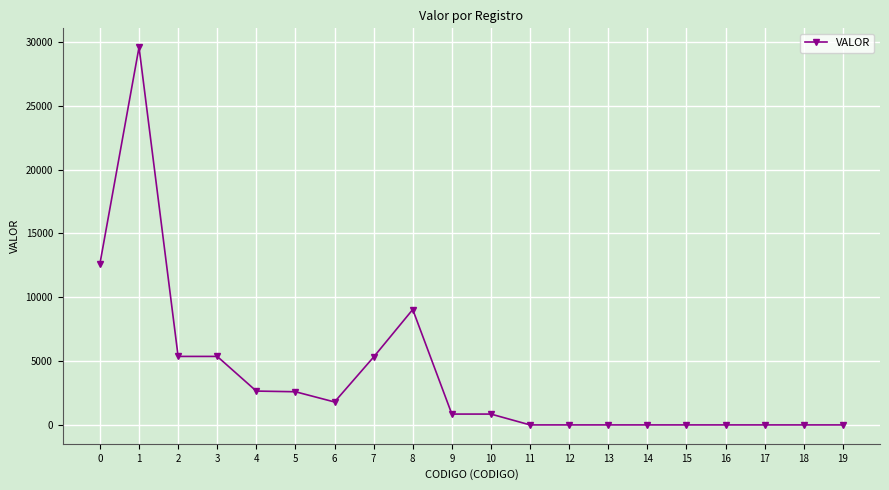

True or false: there are more than 1 points higher than both neighbors.

True